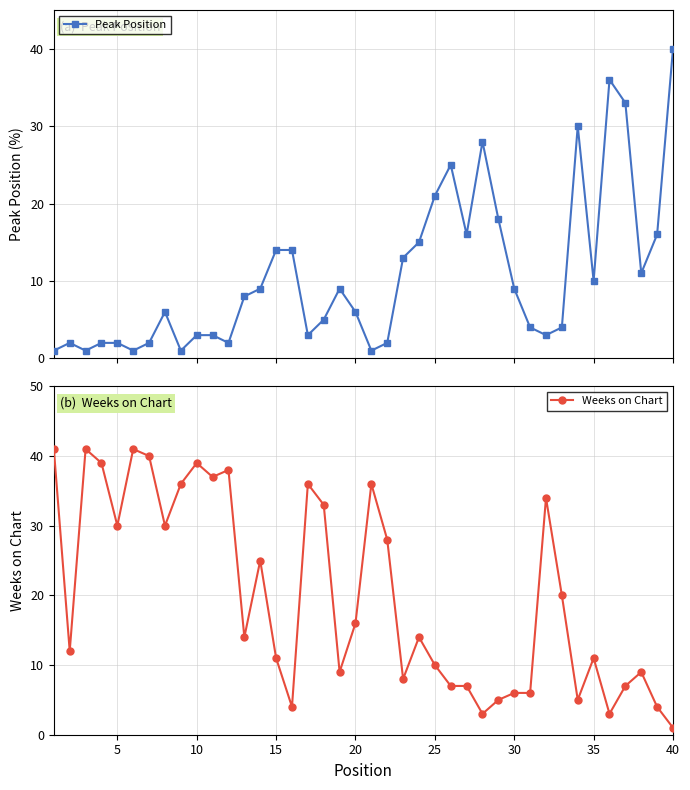

List the series in order of their peak value, highest first.

Weeks on Chart, Peak Position